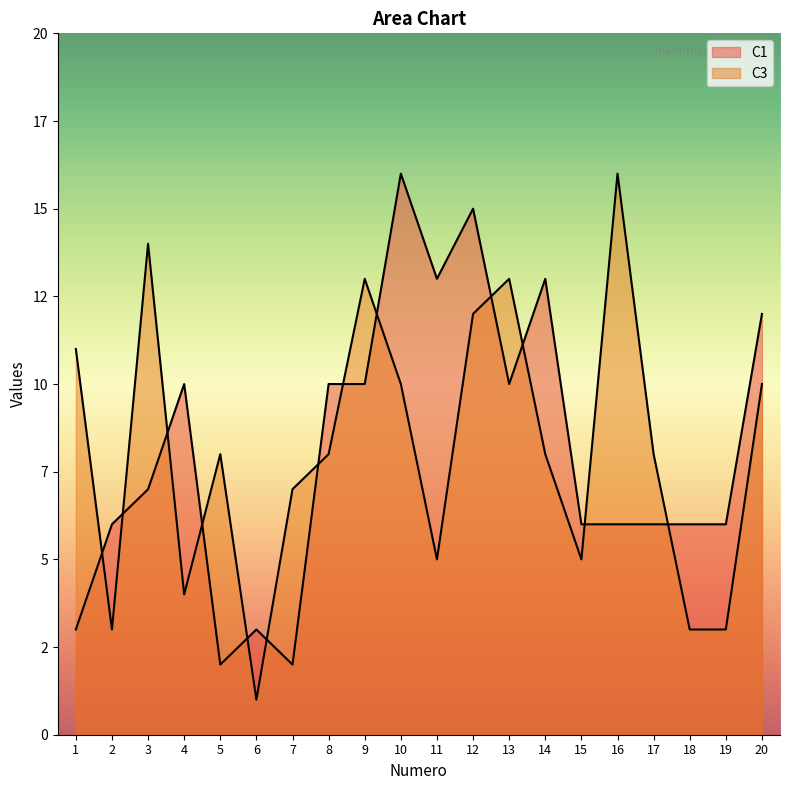

At how many categories does at least one series exceed 13?

4